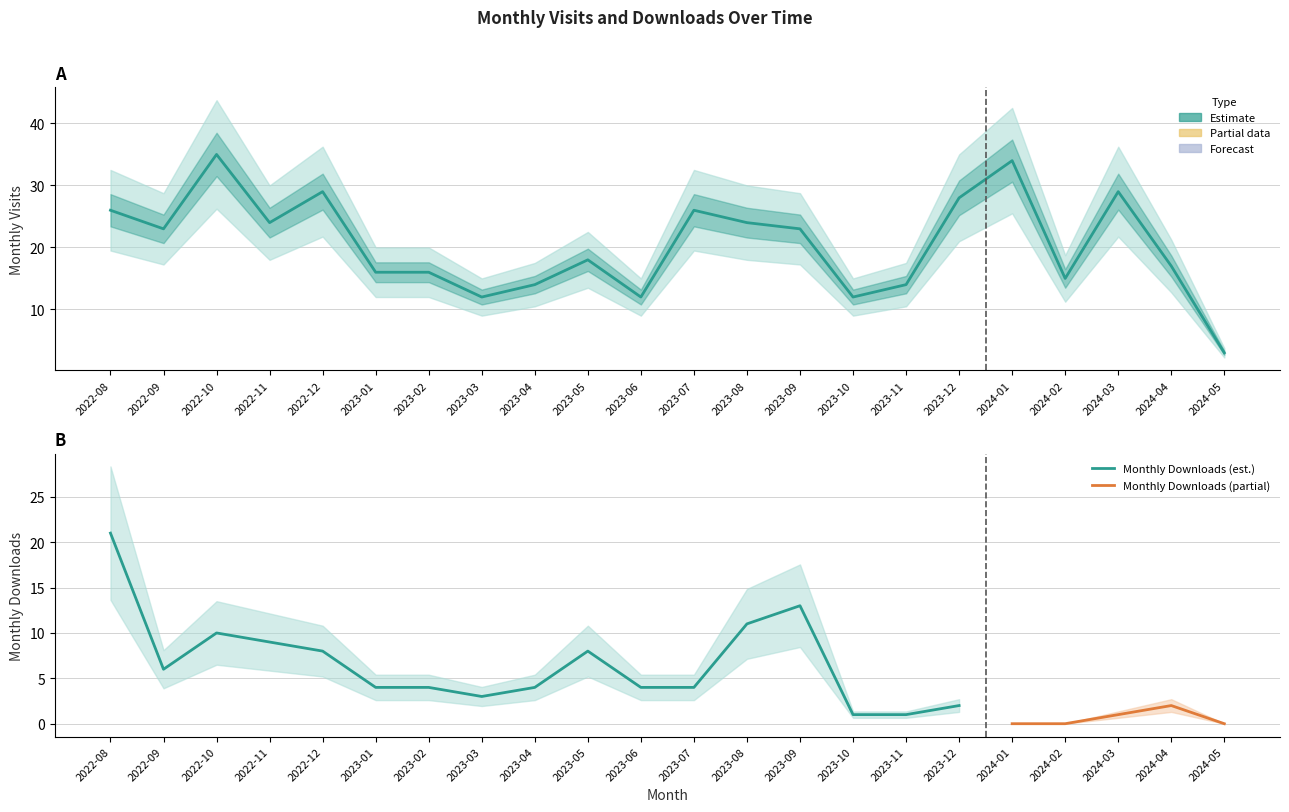

Rank the categories by value from highest to lowest.

2022-10, 2024-01, 2022-12, 2024-03, 2023-12, 2022-08, 2023-07, 2022-11, 2023-08, 2022-09, 2023-09, 2023-05, 2024-04, 2023-01, 2023-02, 2024-02, 2023-04, 2023-11, 2023-03, 2023-06, 2023-10, 2024-05